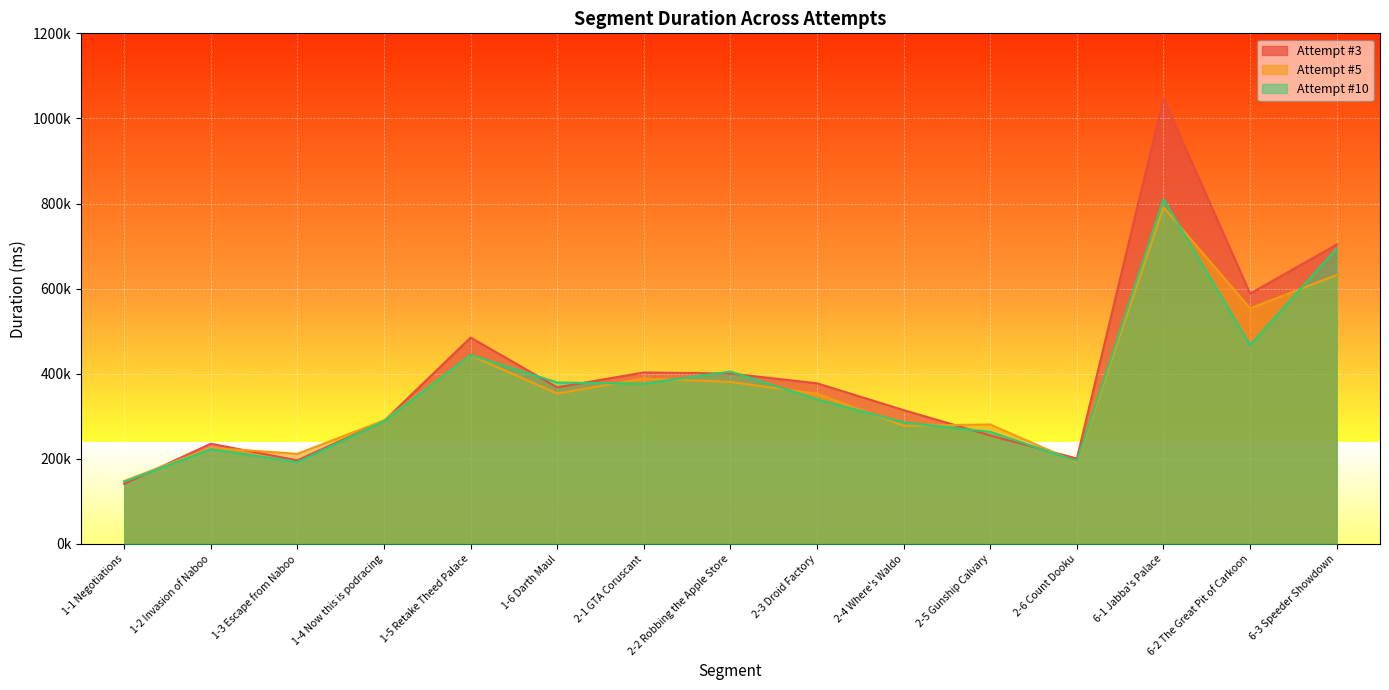

What is the approximate value of Attempt #5 at 1-3 Escape from Naboo, to the nearest 100?

211900